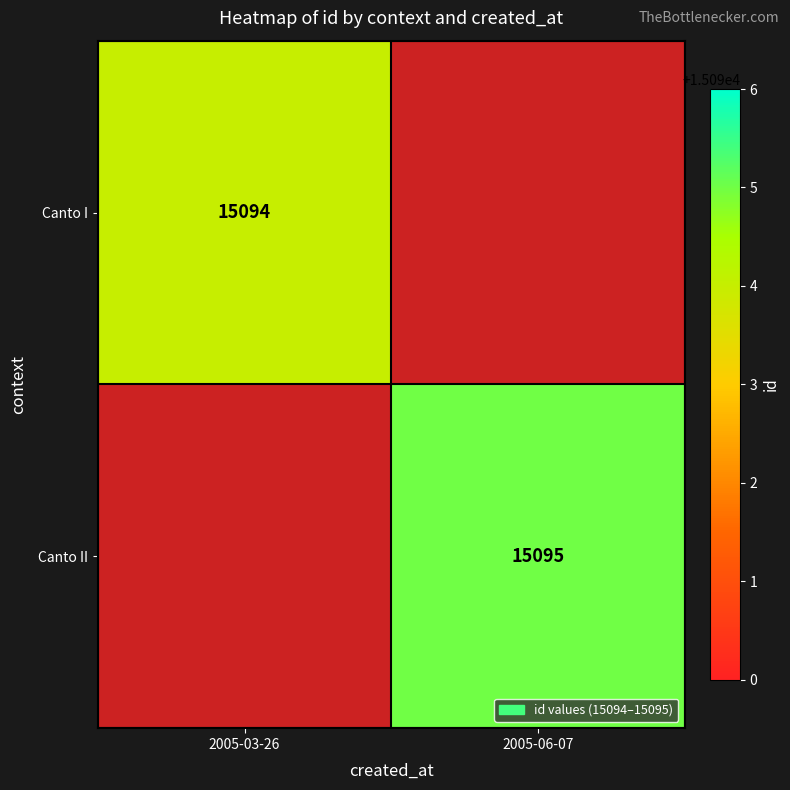

The Canto II series shows 7494 at 2005-06-07. True or false?

False